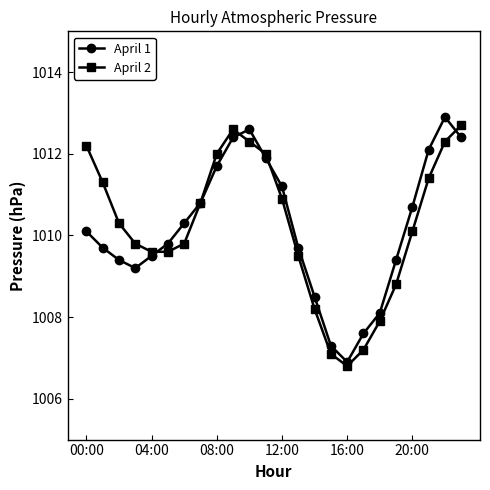

How many interior local valleys does the April 1 series have?

2